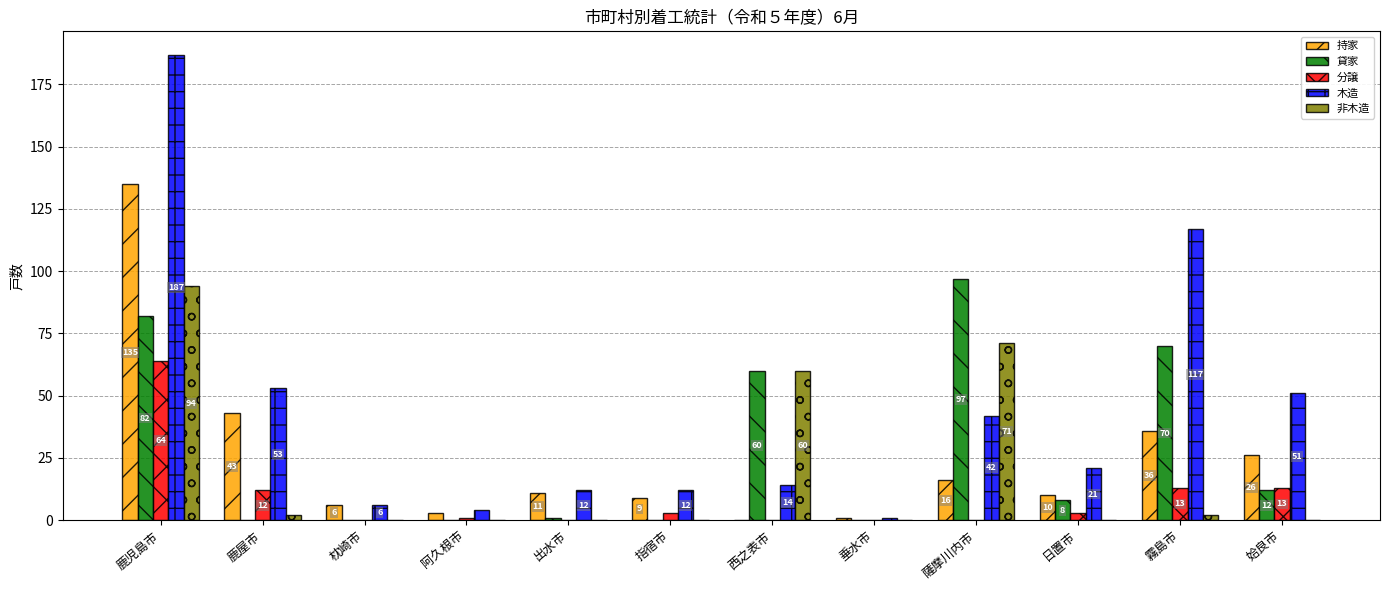

Reading left to right, transcribe all the data shown in this chart.

持家: 鹿児島市=135	鹿屋市=43	枕崎市=6	阿久根市=3	出水市=11	指宿市=9	西之表市=0	垂水市=1	薩摩川内市=16	日置市=10	霧島市=36	姶良市=26
貸家: 鹿児島市=82	鹿屋市=0	枕崎市=0	阿久根市=0	出水市=1	指宿市=0	西之表市=60	垂水市=0	薩摩川内市=97	日置市=8	霧島市=70	姶良市=12
分譲: 鹿児島市=64	鹿屋市=12	枕崎市=0	阿久根市=1	出水市=0	指宿市=3	西之表市=0	垂水市=0	薩摩川内市=0	日置市=3	霧島市=13	姶良市=13
木造: 鹿児島市=187	鹿屋市=53	枕崎市=6	阿久根市=4	出水市=12	指宿市=12	西之表市=14	垂水市=1	薩摩川内市=42	日置市=21	霧島市=117	姶良市=51
非木造: 鹿児島市=94	鹿屋市=2	枕崎市=0	阿久根市=0	出水市=0	指宿市=0	西之表市=60	垂水市=0	薩摩川内市=71	日置市=0	霧島市=2	姶良市=0